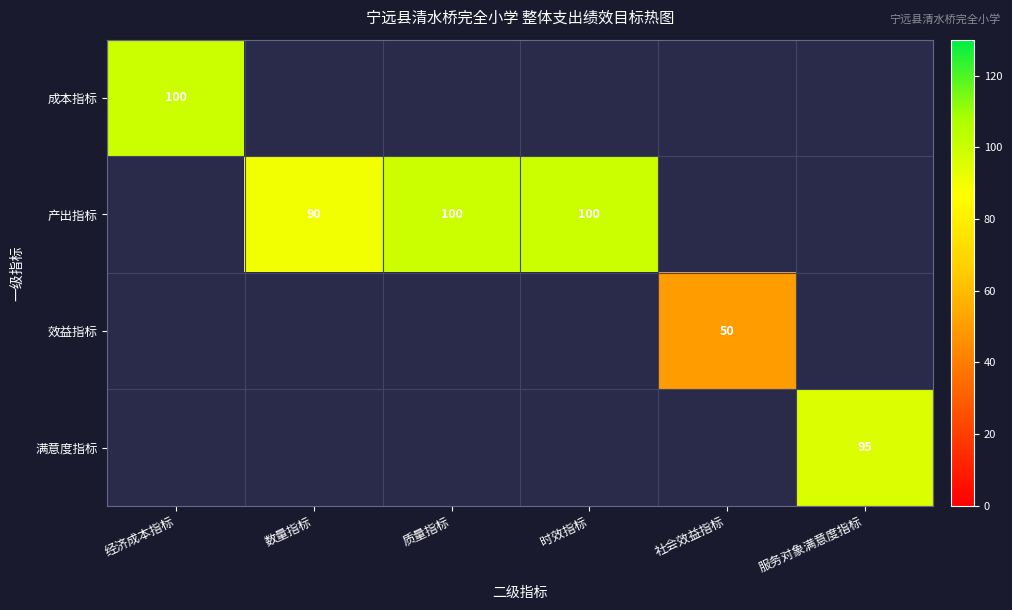

The 成本指标 series shows 100 at 经济成本指标. True or false?

True